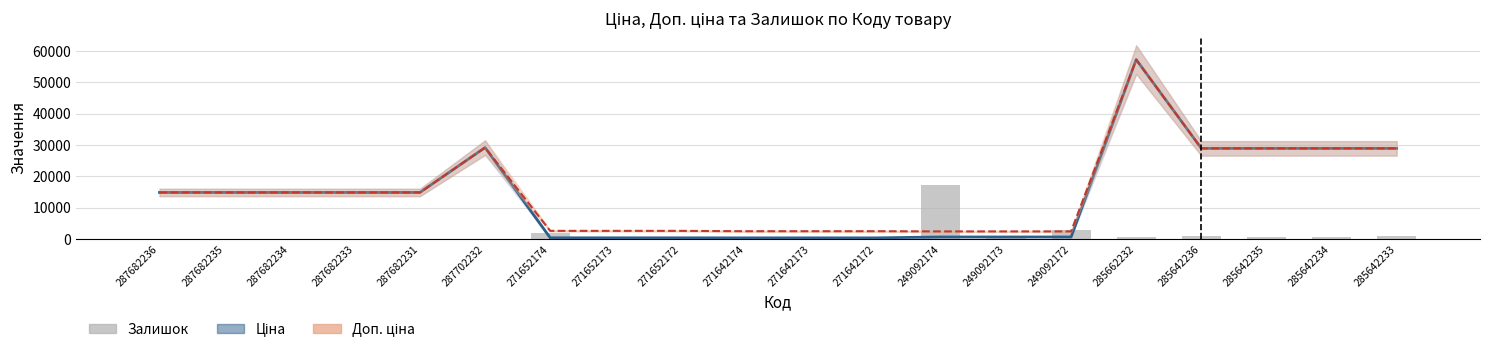

At which label does Ціна first exceed 14817?

287682236